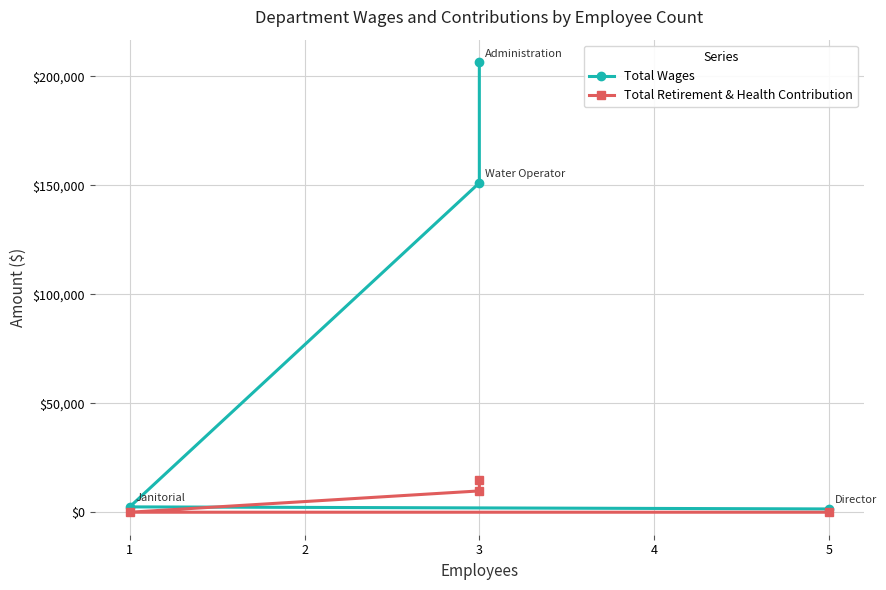

Does the chart display data point markers on the line(s)?

Yes